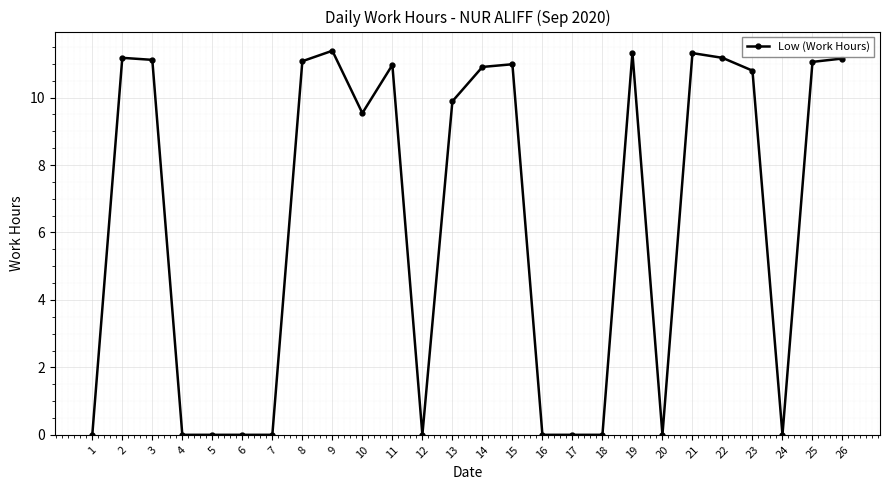

What is the maximum value shown in the chart?

11.4